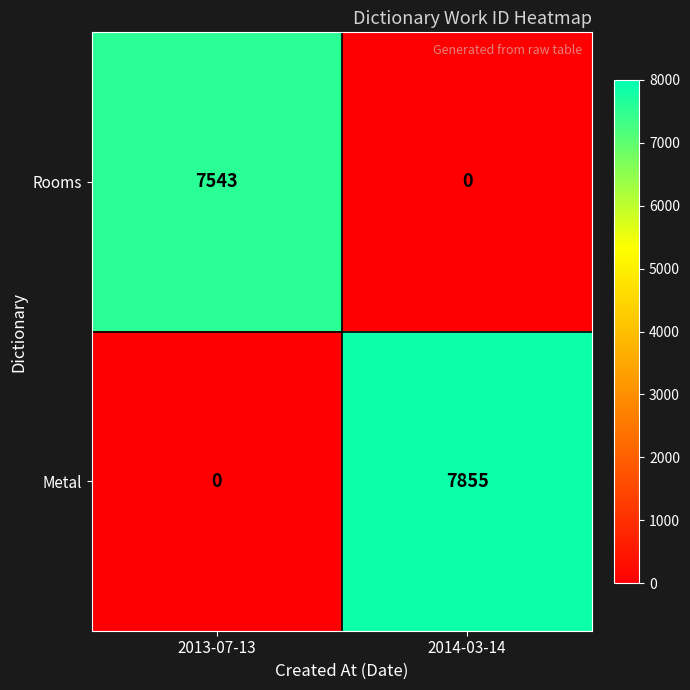

What is the spread (max minus min) of values at 2013-07-13?

7543